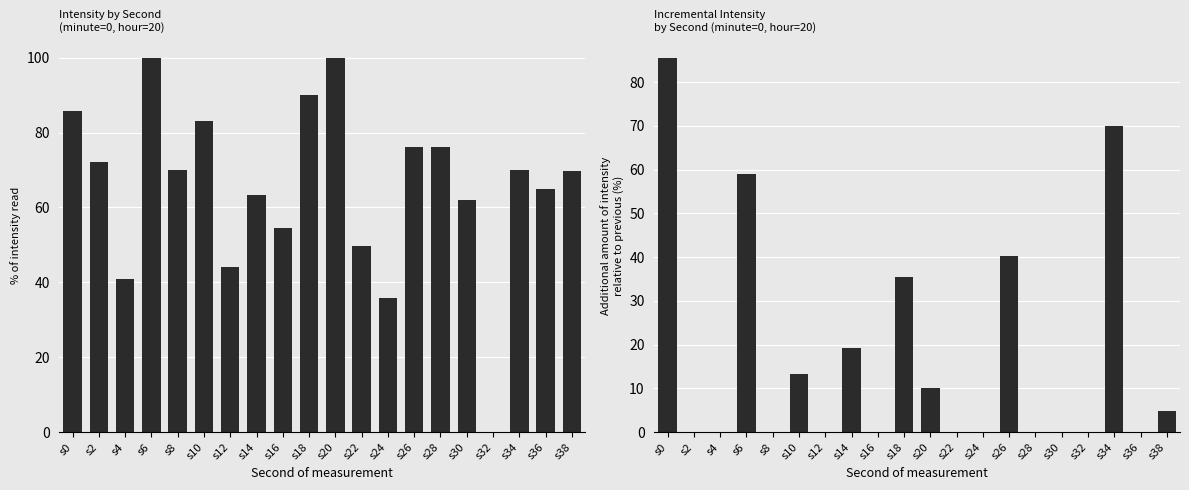

What value does the data have at s6?

58.9